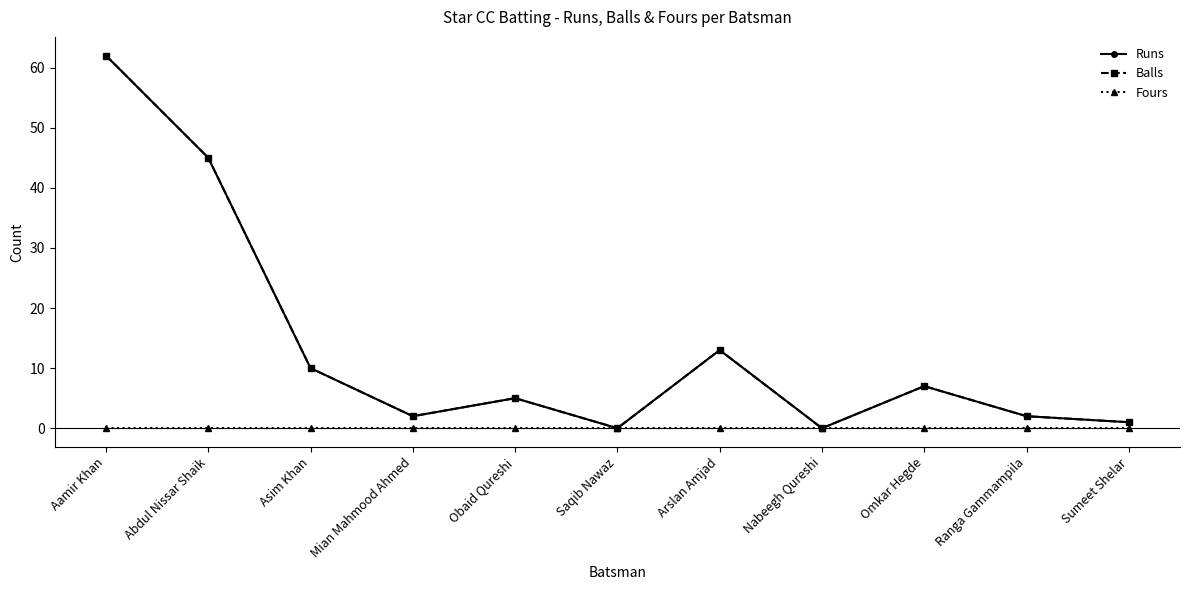

What is the maximum value shown in the chart?

62